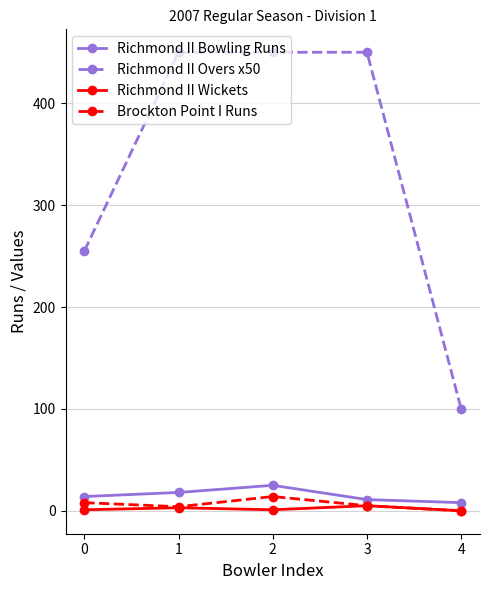

What is the maximum value for Richmond II Bowling Runs?

25.0